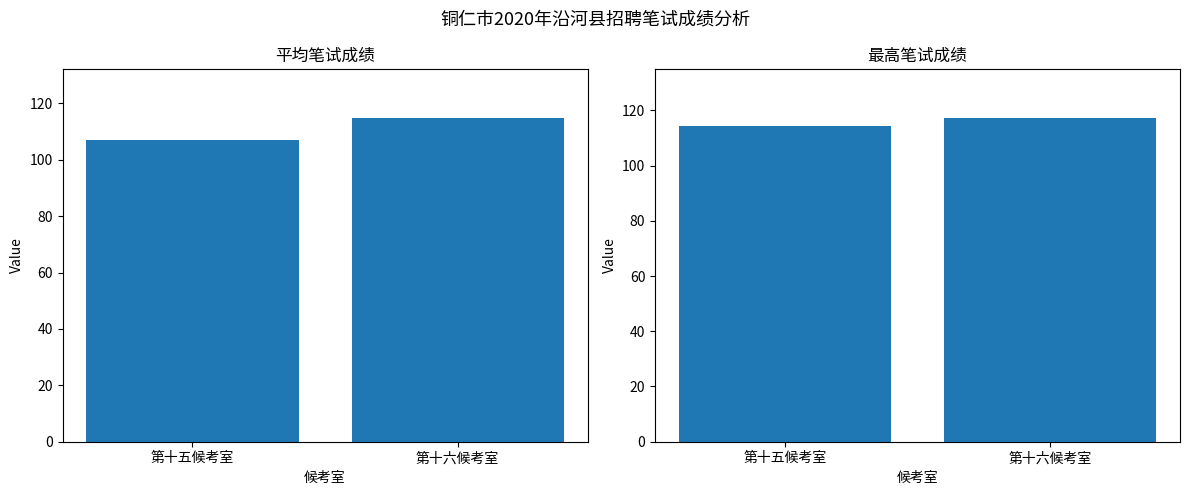

Does the chart contain stacked bars?

No